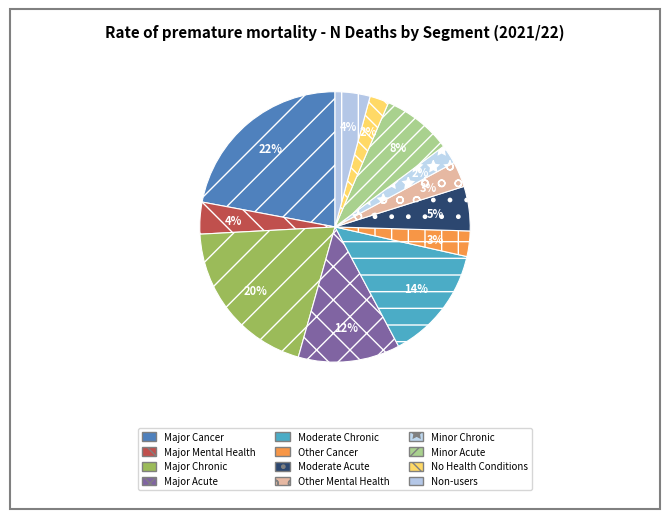

Which has a higher value, Non-users or Major Chronic?

Major Chronic